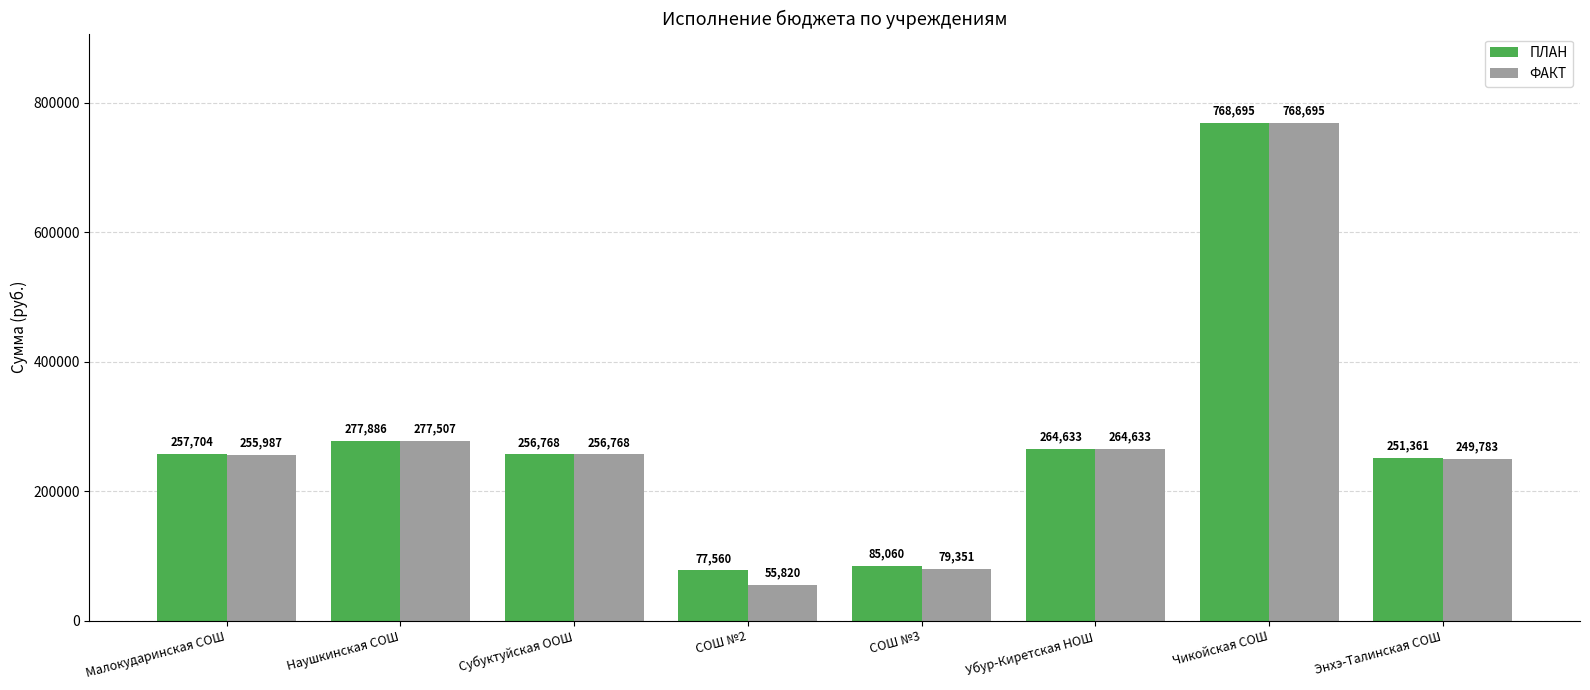

True or false: ПЛАН has a value of 256767.9 at Субуктуйская ООШ.

True